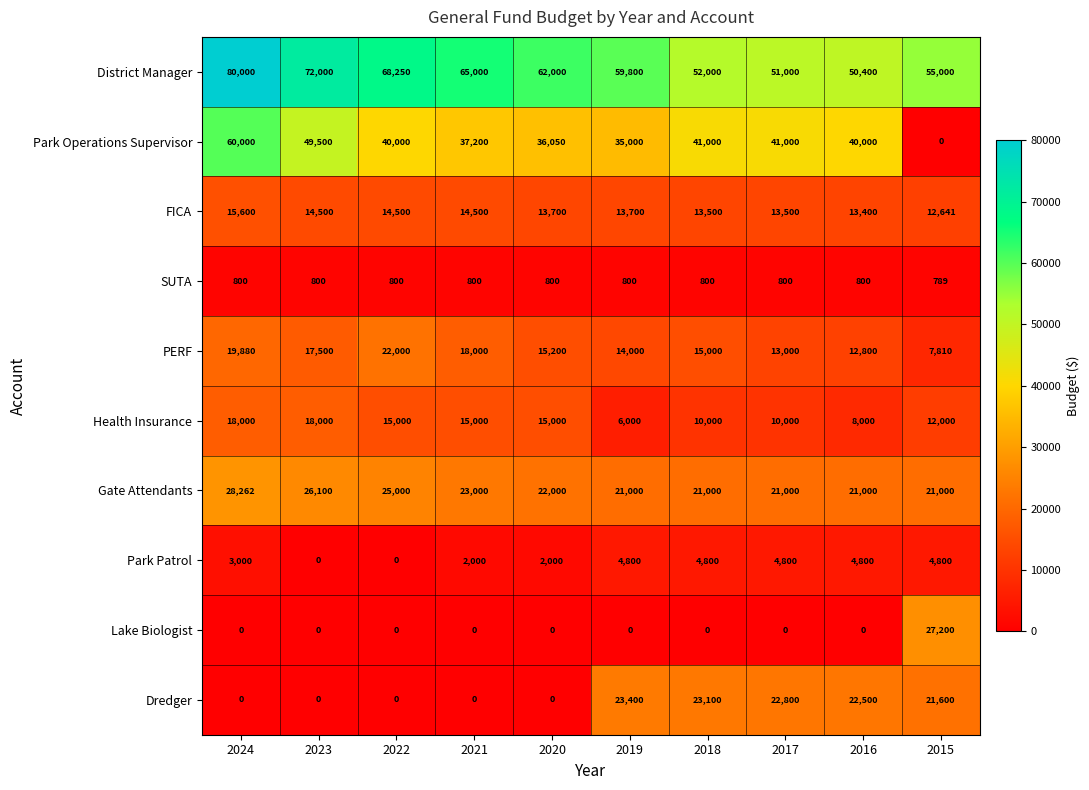

How many distinct data groups are displayed?

10